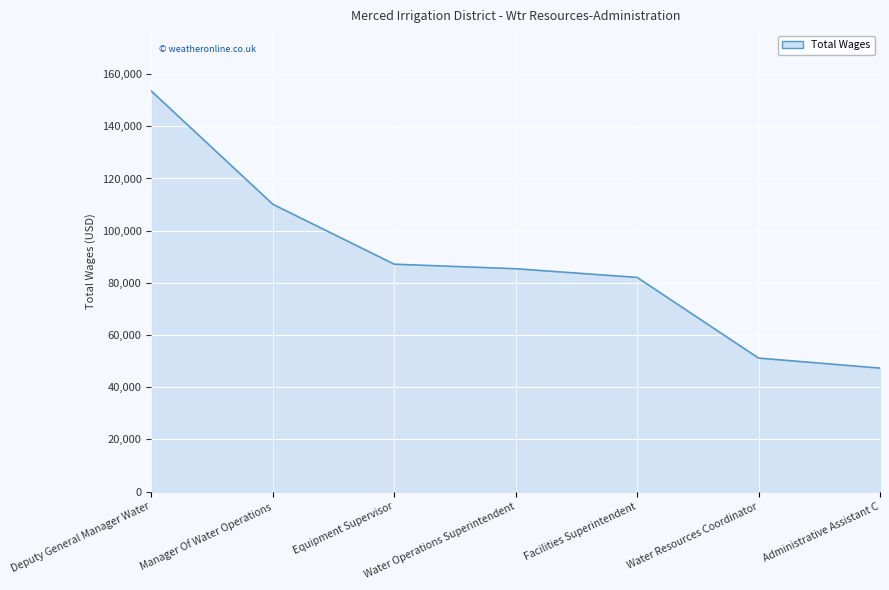

The value at Water Resources Coordinator is 51174. True or false?

True